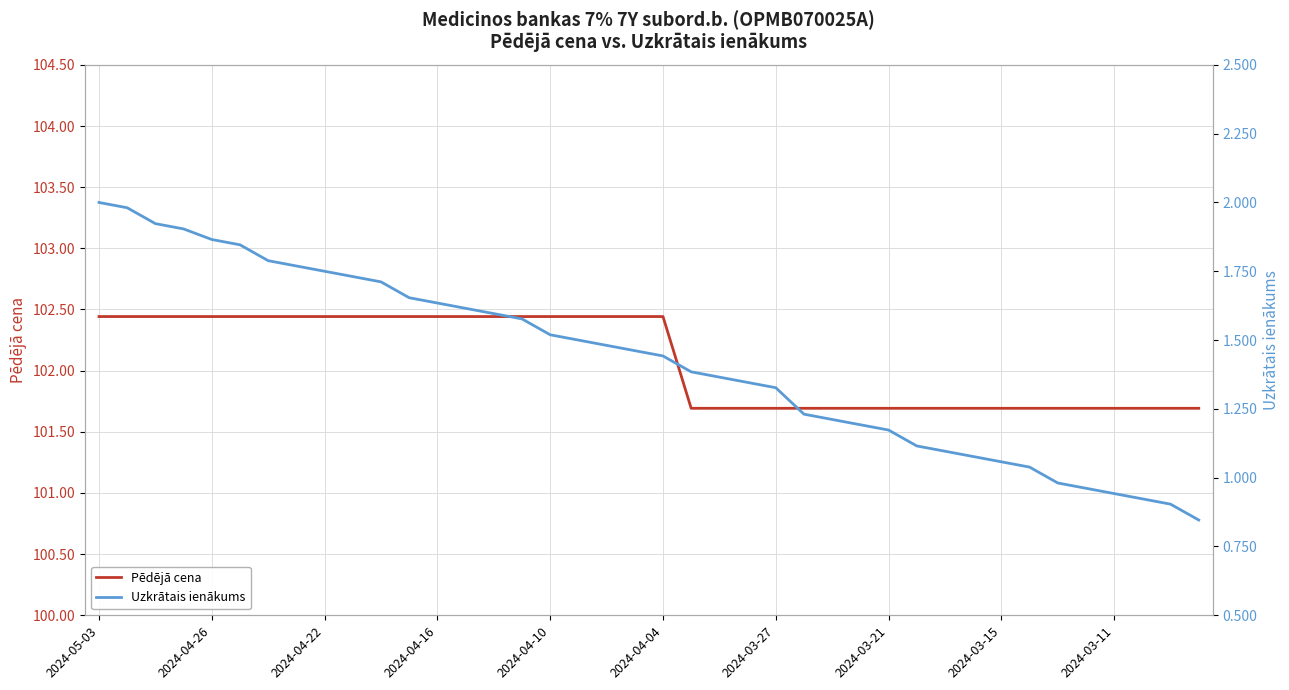

The Pēdējā cena series shows 102.4 at 2024-04-16. True or false?

True